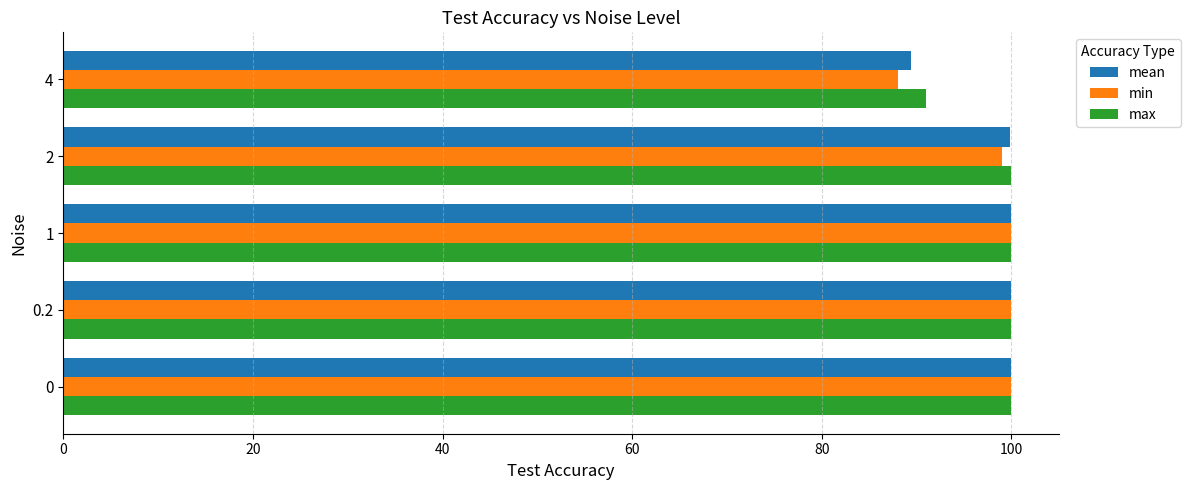

How many bars are there in each group?

3